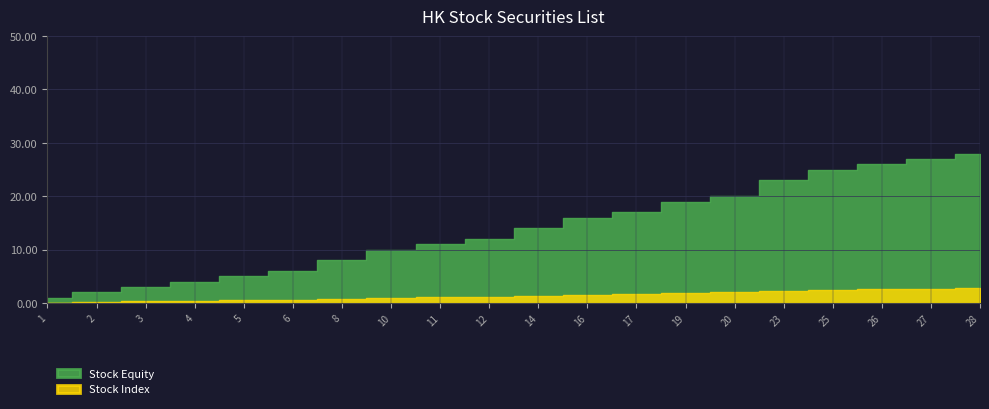

Is it true that Stock Equity equals 6.3 at 23?

False